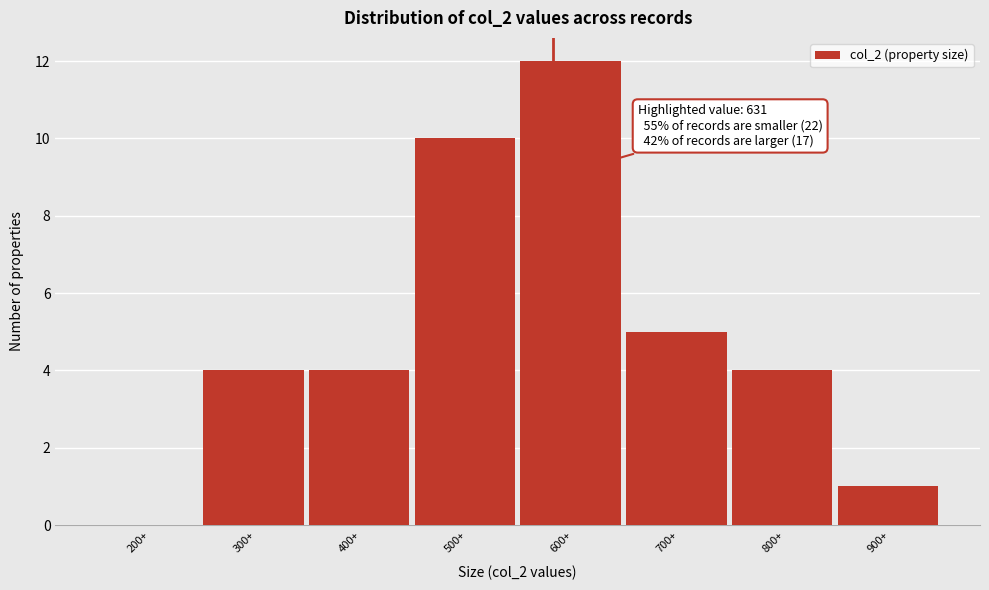

Reading left to right, what are all the values shown in this chart?

200+=0	300+=4	400+=4	500+=10	600+=12	700+=5	800+=4	900+=1